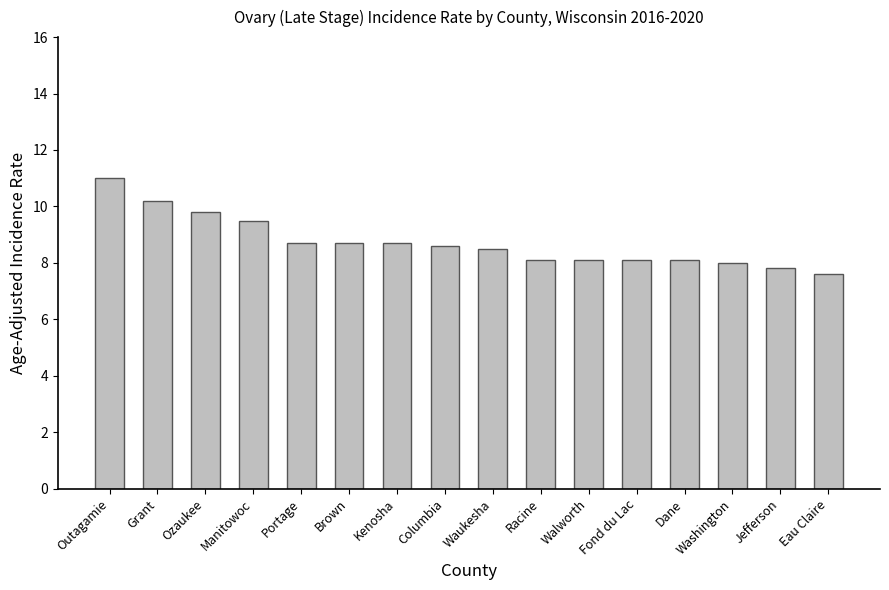

What is the sum of all values?

139.5